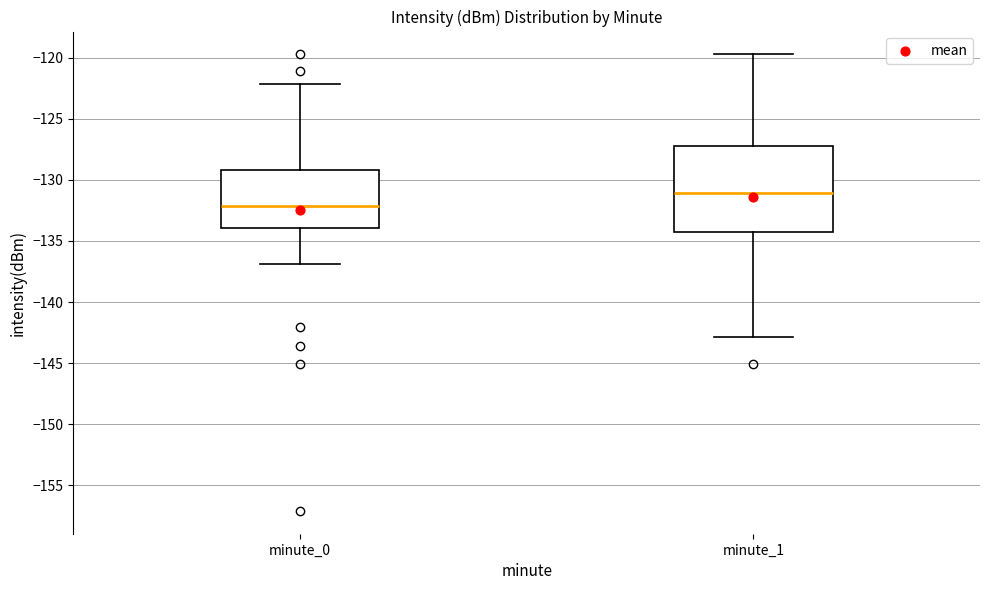

Which box has the highest median line?

minute_1